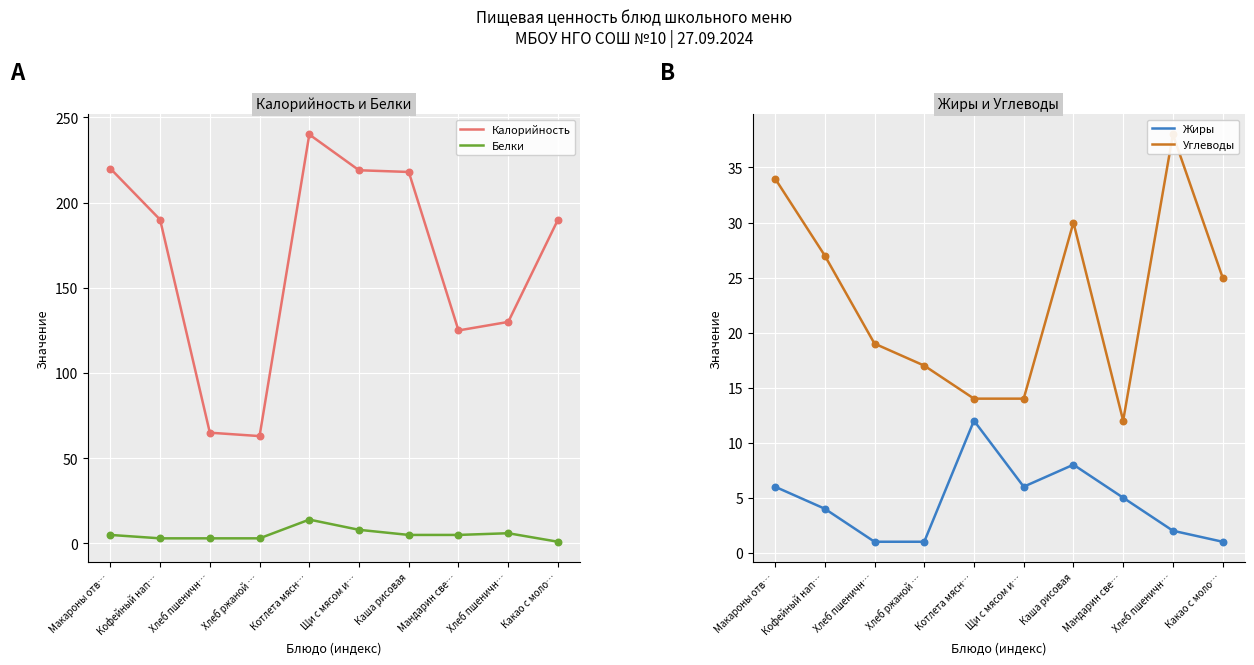

Which series reaches the minimum Y coordinate?

Белки